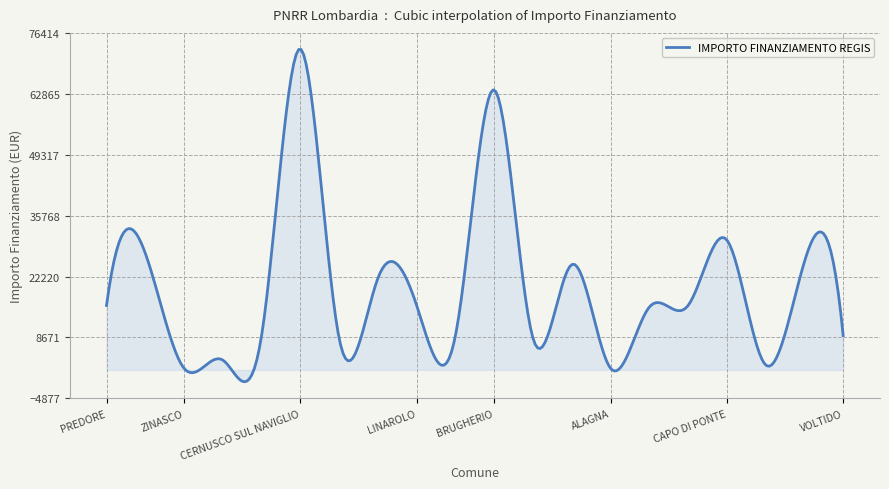

What is the difference between the maximum and minimum values?

73901.4